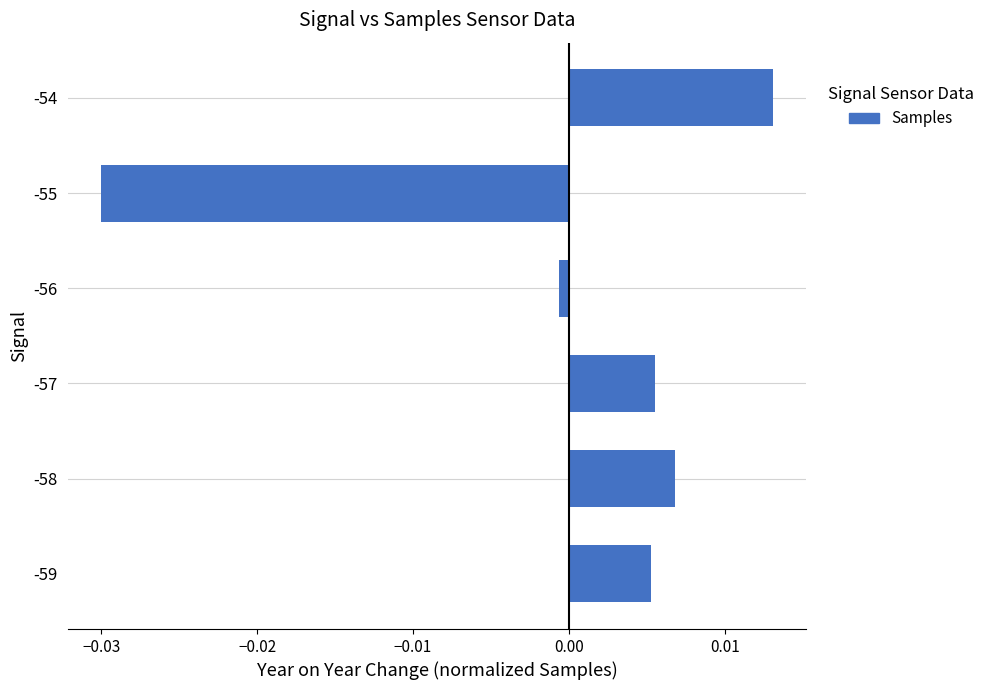

The value at -55 is -0.1. True or false?

False